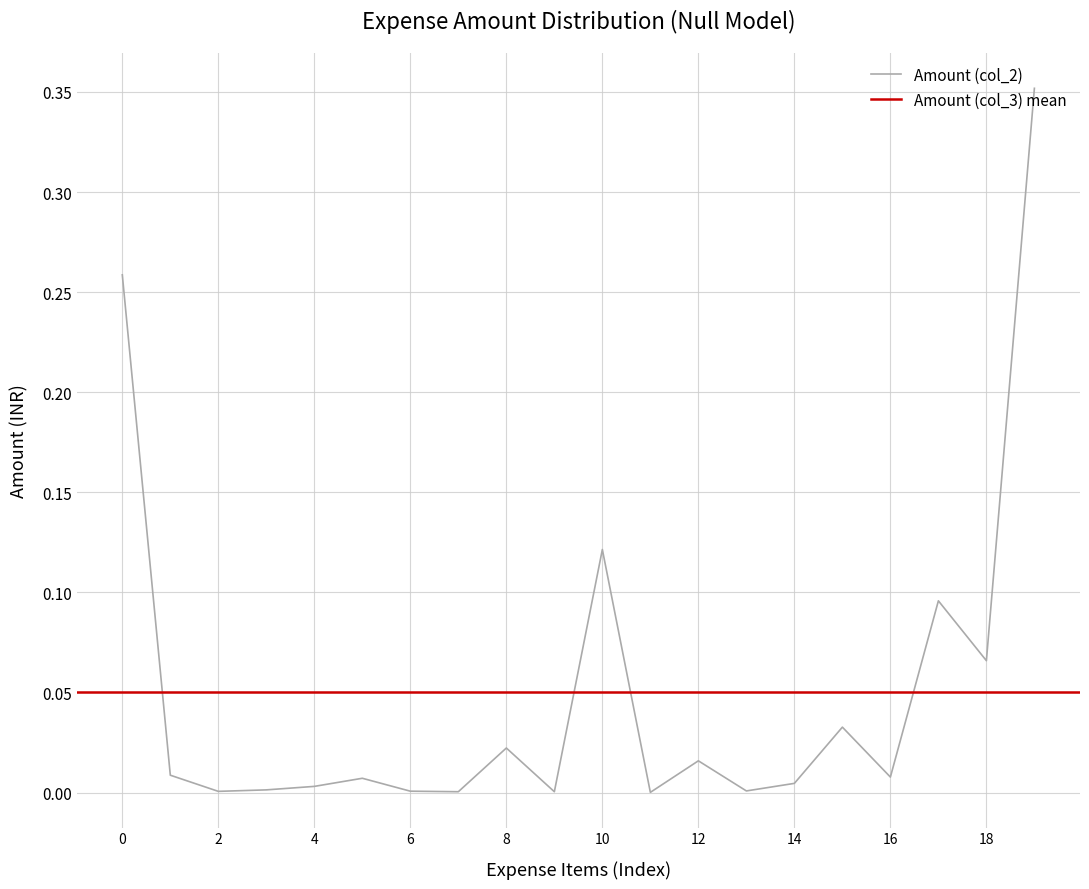

What is the sum of all values?

1.0